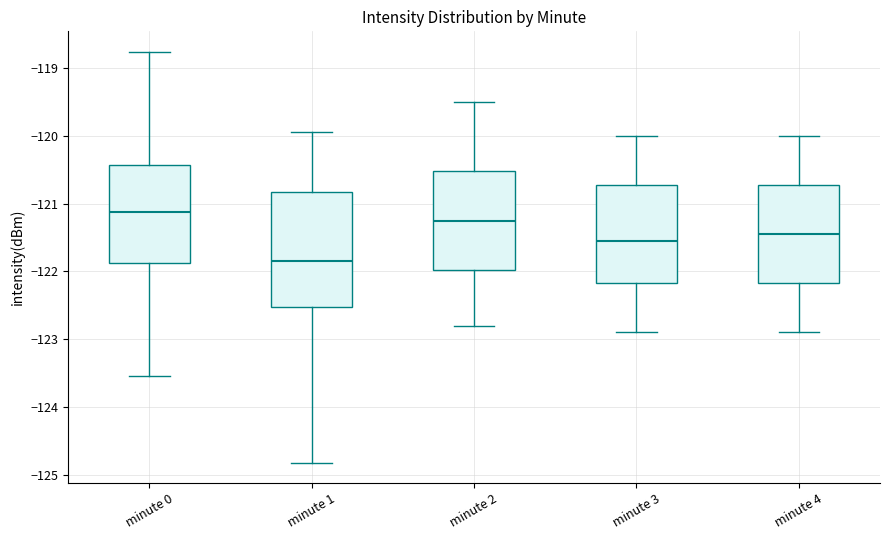

Reading left to right, transcribe this box plot: for each box, give where its median line is, the range the box spans, and where its two whiskers end, as read against the y-axis. The values are not printed on the chart, so give them approximately, as read against the axis.

minute 0: median -121.1, box -121.9 to -120.4, whiskers -123.5 to -118.8
minute 1: median -121.8, box -122.5 to -120.8, whiskers -124.8 to -119.9
minute 2: median -121.2, box -122.0 to -120.5, whiskers -122.8 to -119.5
minute 3: median -121.5, box -122.2 to -120.7, whiskers -122.9 to -120.0
minute 4: median -121.4, box -122.2 to -120.7, whiskers -122.9 to -120.0